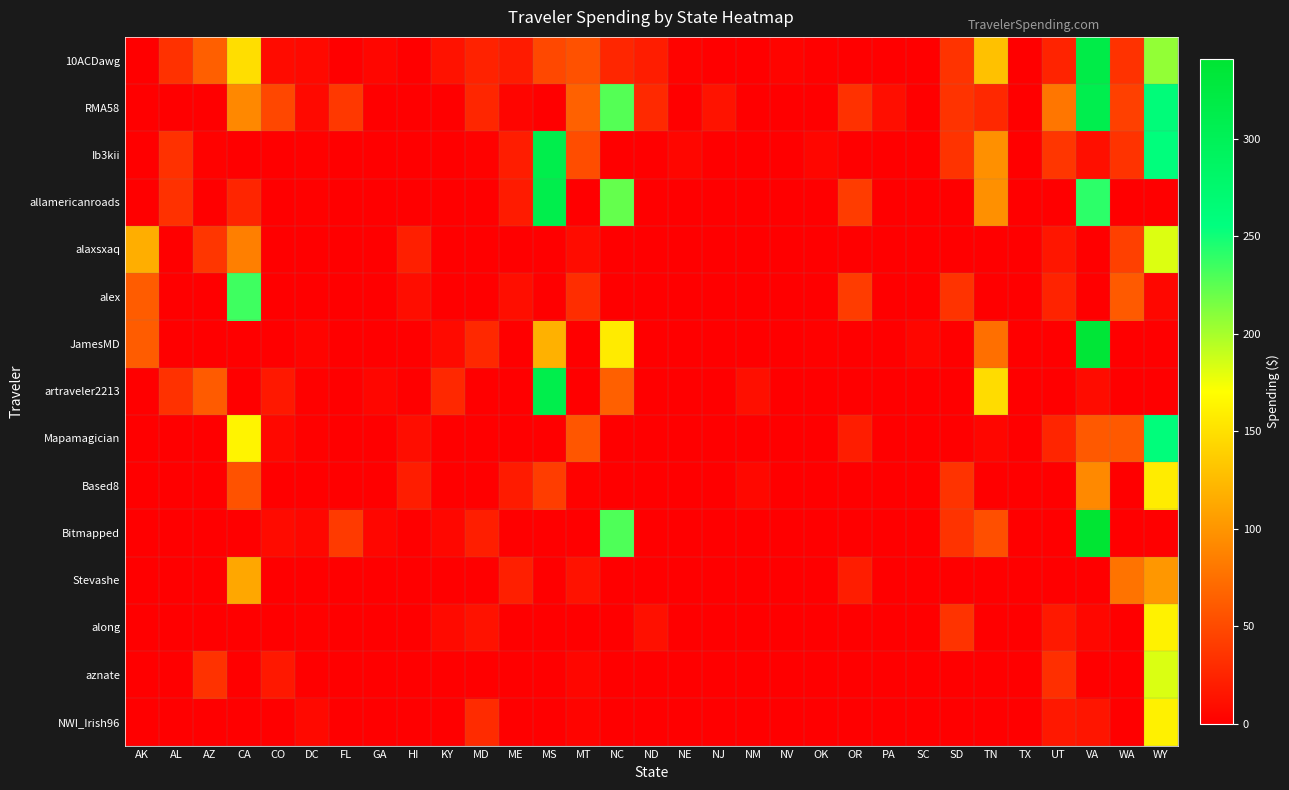

Reading left to right, transcribe all the data shown in this chart.

10ACDawg: AK=0.0	AL=33.4	AZ=64.5	CA=149.0	CO=8.5	DC=6.9	FL=0.0	GA=4.8	HI=0.0	KY=12.8	MD=23.4	ME=19.0	MS=48.7	MT=54.7	NC=26.2	ND=20.5	NE=3.2	NJ=0.0	NM=0.0	NV=3.9	OK=1.5	OR=0.0	PA=0.0	SC=0.0	SD=35.0	TN=129.6	TX=0.0	UT=24.2	VA=316.7	WA=34.1	WY=206.8
RMA58: AK=0.0	AL=0.0	AZ=0.0	CA=91.6	CO=48.1	DC=6.9	FL=38.5	GA=0.0	HI=0.0	KY=0.0	MD=26.1	ME=4.6	MS=0.0	MT=65.5	NC=227.3	ND=28.2	NE=0.0	NJ=13.7	NM=0.0	NV=0.0	OK=0.0	OR=33.5	PA=10.1	SC=1.2	SD=35.0	TN=27.8	TX=0.0	UT=79.7	VA=309.8	WA=43.5	WY=262.4
Ib3kii: AK=0.0	AL=33.4	AZ=2.5	CA=0.0	CO=0.0	DC=1.4	FL=0.0	GA=0.0	HI=0.0	KY=0.0	MD=2.5	ME=20.6	MS=311.8	MT=52.5	NC=0.0	ND=0.0	NE=5.1	NJ=0.0	NM=0.0	NV=0.0	OK=5.0	OR=0.0	PA=0.0	SC=0.0	SD=35.0	TN=97.2	TX=0.0	UT=37.0	VA=11.2	WA=35.0	WY=259.0
allamericanroads: AK=0.0	AL=33.4	AZ=0.0	CA=25.5	CO=0.0	DC=1.4	FL=0.0	GA=0.0	HI=0.0	KY=0.0	MD=0.0	ME=18.8	MS=311.8	MT=0.0	NC=222.2	ND=0.0	NE=0.0	NJ=0.0	NM=0.0	NV=0.0	OK=0.0	OR=41.0	PA=0.0	SC=0.0	SD=0.0	TN=97.2	TX=0.0	UT=0.0	VA=240.6	WA=0.0	WY=0.0
alaxsxaq: AK=117.0	AL=0.0	AZ=36.9	CA=85.8	CO=0.0	DC=0.0	FL=0.0	GA=0.0	HI=21.8	KY=0.0	MD=0.0	ME=0.0	MS=0.0	MT=9.2	NC=0.0	ND=0.0	NE=0.0	NJ=0.0	NM=0.0	NV=0.0	OK=0.0	OR=0.0	PA=0.0	SC=0.0	SD=0.0	TN=0.0	TX=0.0	UT=15.8	VA=0.0	WA=43.4	WY=181.9
alex: AK=62.2	AL=0.0	AZ=0.0	CA=235.0	CO=0.0	DC=0.0	FL=0.0	GA=0.0	HI=9.6	KY=0.0	MD=0.0	ME=10.6	MS=0.0	MT=30.6	NC=0.0	ND=0.0	NE=0.0	NJ=0.0	NM=0.0	NV=0.0	OK=0.0	OR=41.0	PA=0.0	SC=0.0	SD=35.0	TN=0.0	TX=0.0	UT=24.3	VA=0.0	WA=61.1	WY=5.8
JamesMD: AK=62.2	AL=0.0	AZ=0.0	CA=0.0	CO=0.0	DC=3.9	FL=0.0	GA=0.0	HI=0.0	KY=7.5	MD=27.3	ME=0.0	MS=118.7	MT=0.0	NC=157.6	ND=0.0	NE=0.0	NJ=0.0	NM=0.0	NV=0.0	OK=1.5	OR=0.0	PA=0.0	SC=5.3	SD=0.0	TN=74.7	TX=0.0	UT=0.0	VA=335.9	WA=0.0	WY=0.0
artraveler2213: AK=0.0	AL=33.4	AZ=61.5	CA=0.0	CO=17.3	DC=1.4	FL=0.0	GA=4.8	HI=0.0	KY=27.8	MD=0.0	ME=0.0	MS=311.8	MT=0.0	NC=64.6	ND=0.0	NE=0.0	NJ=0.0	NM=10.9	NV=0.0	OK=0.0	OR=0.0	PA=0.0	SC=0.0	SD=0.0	TN=147.7	TX=0.0	UT=0.0	VA=9.2	WA=0.0	WY=0.0
Mapamagician: AK=0.0	AL=0.0	AZ=0.0	CA=163.6	CO=6.6	DC=1.4	FL=0.0	GA=0.0	HI=9.6	KY=0.0	MD=0.0	ME=0.0	MS=0.0	MT=58.4	NC=0.0	ND=0.0	NE=0.0	NJ=0.0	NM=0.0	NV=0.0	OK=0.0	OR=20.4	PA=0.0	SC=0.0	SD=0.0	TN=4.9	TX=0.0	UT=25.6	VA=60.1	WA=60.1	WY=259.8
Based8: AK=0.0	AL=0.0	AZ=0.0	CA=55.3	CO=0.0	DC=0.0	FL=0.0	GA=0.0	HI=20.5	KY=0.0	MD=0.0	ME=18.8	MS=41.5	MT=2.2	NC=0.0	ND=0.0	NE=0.0	NJ=0.0	NM=6.1	NV=0.0	OK=0.0	OR=0.0	PA=0.0	SC=0.0	SD=35.0	TN=0.0	TX=0.0	UT=0.0	VA=92.3	WA=0.0	WY=158.5
Bitmapped: AK=0.0	AL=0.0	AZ=0.0	CA=0.0	CO=8.5	DC=5.4	FL=39.4	GA=4.8	HI=0.0	KY=5.4	MD=21.2	ME=0.0	MS=0.0	MT=0.0	NC=229.1	ND=0.0	NE=0.0	NJ=0.0	NM=0.0	NV=0.0	OK=0.0	OR=0.0	PA=0.0	SC=0.0	SD=35.0	TN=53.6	TX=0.0	UT=0.0	VA=340.9	WA=0.0	WY=0.0
Stevashe: AK=0.0	AL=0.0	AZ=0.0	CA=112.1	CO=0.0	DC=0.0	FL=0.0	GA=0.0	HI=0.0	KY=0.0	MD=0.0	ME=21.6	MS=0.0	MT=12.7	NC=0.0	ND=0.0	NE=0.0	NJ=0.0	NM=0.0	NV=0.0	OK=0.0	OR=20.4	PA=0.0	SC=0.0	SD=0.0	TN=0.0	TX=0.0	UT=0.0	VA=0.0	WA=77.6	WY=101.4
along: AK=0.0	AL=0.0	AZ=0.0	CA=0.0	CO=0.0	DC=1.4	FL=0.0	GA=0.0	HI=0.0	KY=7.6	MD=12.9	ME=0.0	MS=0.0	MT=0.0	NC=0.0	ND=11.8	NE=0.0	NJ=0.0	NM=0.0	NV=0.0	OK=0.0	OR=0.0	PA=0.0	SC=0.0	SD=35.0	TN=0.0	TX=0.0	UT=17.9	VA=5.5	WA=0.0	WY=162.1
aznate: AK=0.0	AL=0.0	AZ=34.5	CA=0.0	CO=17.3	DC=0.0	FL=0.0	GA=0.0	HI=0.0	KY=0.0	MD=0.0	ME=0.0	MS=0.0	MT=4.9	NC=0.0	ND=0.0	NE=0.0	NJ=0.0	NM=0.0	NV=0.0	OK=0.0	OR=0.0	PA=0.0	SC=0.0	SD=0.0	TN=0.0	TX=0.0	UT=32.1	VA=0.0	WA=0.0	WY=183.1
NWI_Irish96: AK=0.0	AL=0.0	AZ=0.0	CA=0.0	CO=0.0	DC=7.0	FL=0.0	GA=0.0	HI=0.0	KY=0.0	MD=29.9	ME=0.0	MS=0.0	MT=3.5	NC=0.0	ND=0.0	NE=0.0	NJ=0.0	NM=0.0	NV=0.0	OK=0.0	OR=0.0	PA=0.0	SC=0.0	SD=0.0	TN=0.0	TX=0.0	UT=16.6	VA=14.7	WA=0.0	WY=161.3